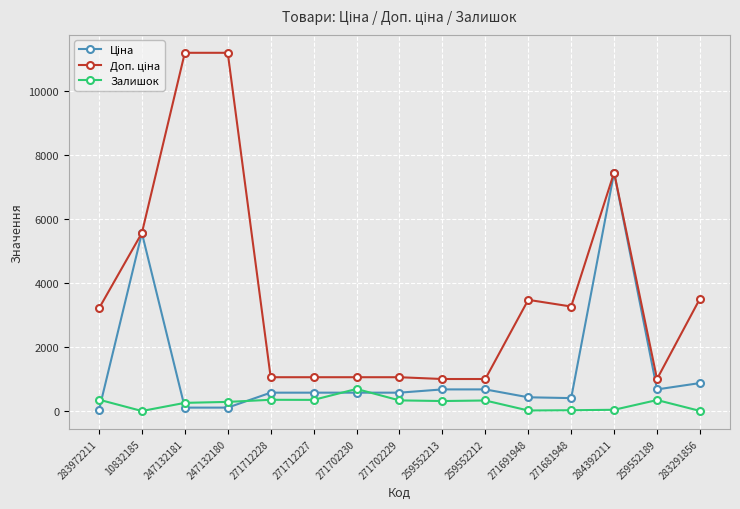

What is the value of the Залишок point at the 10th from the left?

334.0